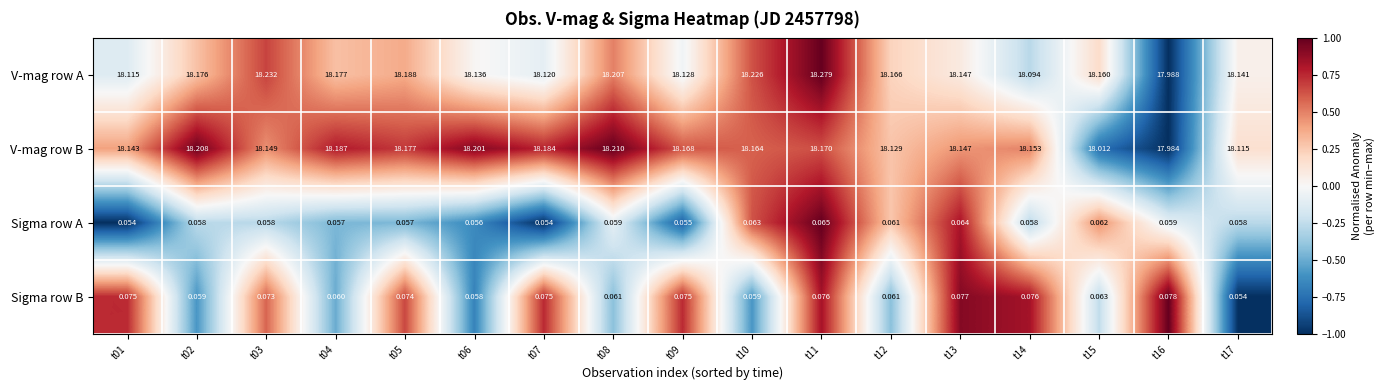

At t10, list the series in order from largest to smallest.

V-mag row A, V-mag row B, Sigma row A, Sigma row B